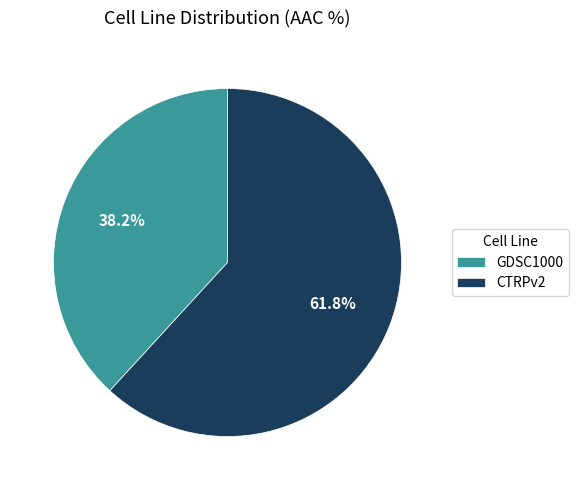

Does GDSC1000 account for over 50% of the chart?

No